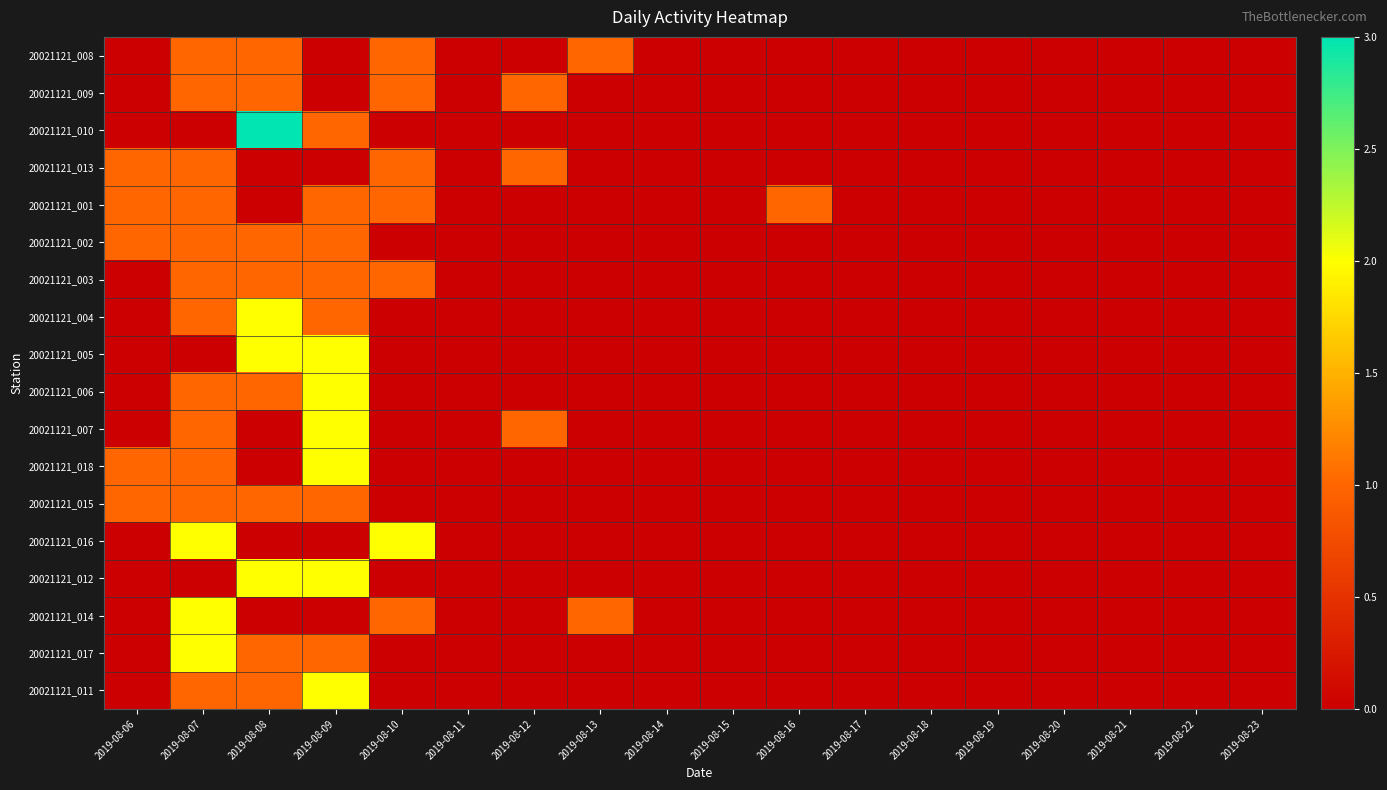

Reading left to right, transcribe all the data shown in this chart.

20021121_008: 2019-08-06=0	2019-08-07=1	2019-08-08=1	2019-08-09=0	2019-08-10=1	2019-08-11=0	2019-08-12=0	2019-08-13=1	2019-08-14=0	2019-08-15=0	2019-08-16=0	2019-08-17=0	2019-08-18=0	2019-08-19=0	2019-08-20=0	2019-08-21=0	2019-08-22=0	2019-08-23=0
20021121_009: 2019-08-06=0	2019-08-07=1	2019-08-08=1	2019-08-09=0	2019-08-10=1	2019-08-11=0	2019-08-12=1	2019-08-13=0	2019-08-14=0	2019-08-15=0	2019-08-16=0	2019-08-17=0	2019-08-18=0	2019-08-19=0	2019-08-20=0	2019-08-21=0	2019-08-22=0	2019-08-23=0
20021121_010: 2019-08-06=0	2019-08-07=0	2019-08-08=3	2019-08-09=1	2019-08-10=0	2019-08-11=0	2019-08-12=0	2019-08-13=0	2019-08-14=0	2019-08-15=0	2019-08-16=0	2019-08-17=0	2019-08-18=0	2019-08-19=0	2019-08-20=0	2019-08-21=0	2019-08-22=0	2019-08-23=0
20021121_013: 2019-08-06=1	2019-08-07=1	2019-08-08=0	2019-08-09=0	2019-08-10=1	2019-08-11=0	2019-08-12=1	2019-08-13=0	2019-08-14=0	2019-08-15=0	2019-08-16=0	2019-08-17=0	2019-08-18=0	2019-08-19=0	2019-08-20=0	2019-08-21=0	2019-08-22=0	2019-08-23=0
20021121_001: 2019-08-06=1	2019-08-07=1	2019-08-08=0	2019-08-09=1	2019-08-10=1	2019-08-11=0	2019-08-12=0	2019-08-13=0	2019-08-14=0	2019-08-15=0	2019-08-16=1	2019-08-17=0	2019-08-18=0	2019-08-19=0	2019-08-20=0	2019-08-21=0	2019-08-22=0	2019-08-23=0
20021121_002: 2019-08-06=1	2019-08-07=1	2019-08-08=1	2019-08-09=1	2019-08-10=0	2019-08-11=0	2019-08-12=0	2019-08-13=0	2019-08-14=0	2019-08-15=0	2019-08-16=0	2019-08-17=0	2019-08-18=0	2019-08-19=0	2019-08-20=0	2019-08-21=0	2019-08-22=0	2019-08-23=0
20021121_003: 2019-08-06=0	2019-08-07=1	2019-08-08=1	2019-08-09=1	2019-08-10=1	2019-08-11=0	2019-08-12=0	2019-08-13=0	2019-08-14=0	2019-08-15=0	2019-08-16=0	2019-08-17=0	2019-08-18=0	2019-08-19=0	2019-08-20=0	2019-08-21=0	2019-08-22=0	2019-08-23=0
20021121_004: 2019-08-06=0	2019-08-07=1	2019-08-08=2	2019-08-09=1	2019-08-10=0	2019-08-11=0	2019-08-12=0	2019-08-13=0	2019-08-14=0	2019-08-15=0	2019-08-16=0	2019-08-17=0	2019-08-18=0	2019-08-19=0	2019-08-20=0	2019-08-21=0	2019-08-22=0	2019-08-23=0
20021121_005: 2019-08-06=0	2019-08-07=0	2019-08-08=2	2019-08-09=2	2019-08-10=0	2019-08-11=0	2019-08-12=0	2019-08-13=0	2019-08-14=0	2019-08-15=0	2019-08-16=0	2019-08-17=0	2019-08-18=0	2019-08-19=0	2019-08-20=0	2019-08-21=0	2019-08-22=0	2019-08-23=0
20021121_006: 2019-08-06=0	2019-08-07=1	2019-08-08=1	2019-08-09=2	2019-08-10=0	2019-08-11=0	2019-08-12=0	2019-08-13=0	2019-08-14=0	2019-08-15=0	2019-08-16=0	2019-08-17=0	2019-08-18=0	2019-08-19=0	2019-08-20=0	2019-08-21=0	2019-08-22=0	2019-08-23=0
20021121_007: 2019-08-06=0	2019-08-07=1	2019-08-08=0	2019-08-09=2	2019-08-10=0	2019-08-11=0	2019-08-12=1	2019-08-13=0	2019-08-14=0	2019-08-15=0	2019-08-16=0	2019-08-17=0	2019-08-18=0	2019-08-19=0	2019-08-20=0	2019-08-21=0	2019-08-22=0	2019-08-23=0
20021121_018: 2019-08-06=1	2019-08-07=1	2019-08-08=0	2019-08-09=2	2019-08-10=0	2019-08-11=0	2019-08-12=0	2019-08-13=0	2019-08-14=0	2019-08-15=0	2019-08-16=0	2019-08-17=0	2019-08-18=0	2019-08-19=0	2019-08-20=0	2019-08-21=0	2019-08-22=0	2019-08-23=0
20021121_015: 2019-08-06=1	2019-08-07=1	2019-08-08=1	2019-08-09=1	2019-08-10=0	2019-08-11=0	2019-08-12=0	2019-08-13=0	2019-08-14=0	2019-08-15=0	2019-08-16=0	2019-08-17=0	2019-08-18=0	2019-08-19=0	2019-08-20=0	2019-08-21=0	2019-08-22=0	2019-08-23=0
20021121_016: 2019-08-06=0	2019-08-07=2	2019-08-08=0	2019-08-09=0	2019-08-10=2	2019-08-11=0	2019-08-12=0	2019-08-13=0	2019-08-14=0	2019-08-15=0	2019-08-16=0	2019-08-17=0	2019-08-18=0	2019-08-19=0	2019-08-20=0	2019-08-21=0	2019-08-22=0	2019-08-23=0
20021121_012: 2019-08-06=0	2019-08-07=0	2019-08-08=2	2019-08-09=2	2019-08-10=0	2019-08-11=0	2019-08-12=0	2019-08-13=0	2019-08-14=0	2019-08-15=0	2019-08-16=0	2019-08-17=0	2019-08-18=0	2019-08-19=0	2019-08-20=0	2019-08-21=0	2019-08-22=0	2019-08-23=0
20021121_014: 2019-08-06=0	2019-08-07=2	2019-08-08=0	2019-08-09=0	2019-08-10=1	2019-08-11=0	2019-08-12=0	2019-08-13=1	2019-08-14=0	2019-08-15=0	2019-08-16=0	2019-08-17=0	2019-08-18=0	2019-08-19=0	2019-08-20=0	2019-08-21=0	2019-08-22=0	2019-08-23=0
20021121_017: 2019-08-06=0	2019-08-07=2	2019-08-08=1	2019-08-09=1	2019-08-10=0	2019-08-11=0	2019-08-12=0	2019-08-13=0	2019-08-14=0	2019-08-15=0	2019-08-16=0	2019-08-17=0	2019-08-18=0	2019-08-19=0	2019-08-20=0	2019-08-21=0	2019-08-22=0	2019-08-23=0
20021121_011: 2019-08-06=0	2019-08-07=1	2019-08-08=1	2019-08-09=2	2019-08-10=0	2019-08-11=0	2019-08-12=0	2019-08-13=0	2019-08-14=0	2019-08-15=0	2019-08-16=0	2019-08-17=0	2019-08-18=0	2019-08-19=0	2019-08-20=0	2019-08-21=0	2019-08-22=0	2019-08-23=0